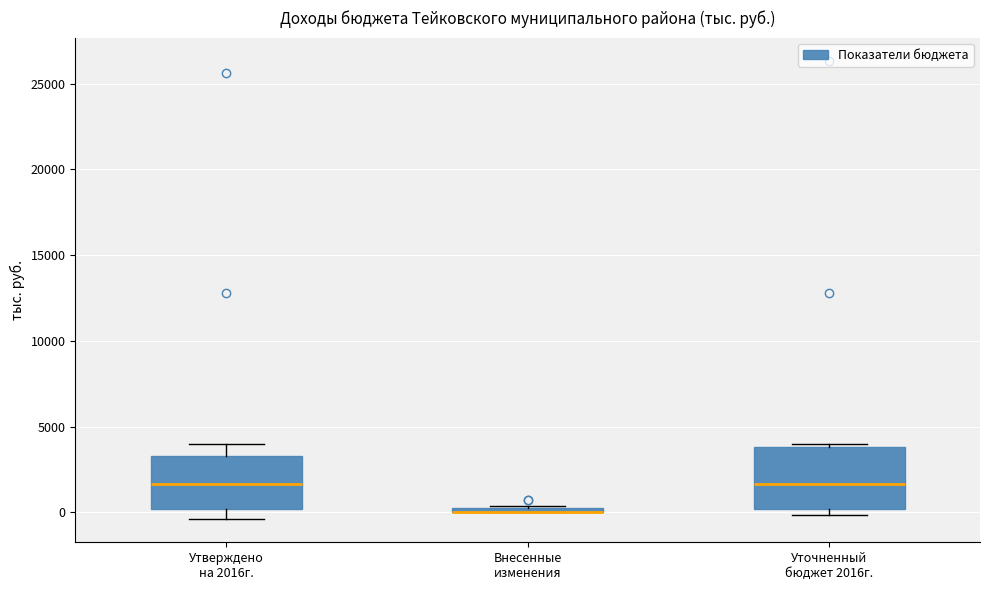

Where is the lower edge of the box for Внесенные изменения on the y-axis? The values are not printed on the chart, so give them approximately, as read against the axis.

0